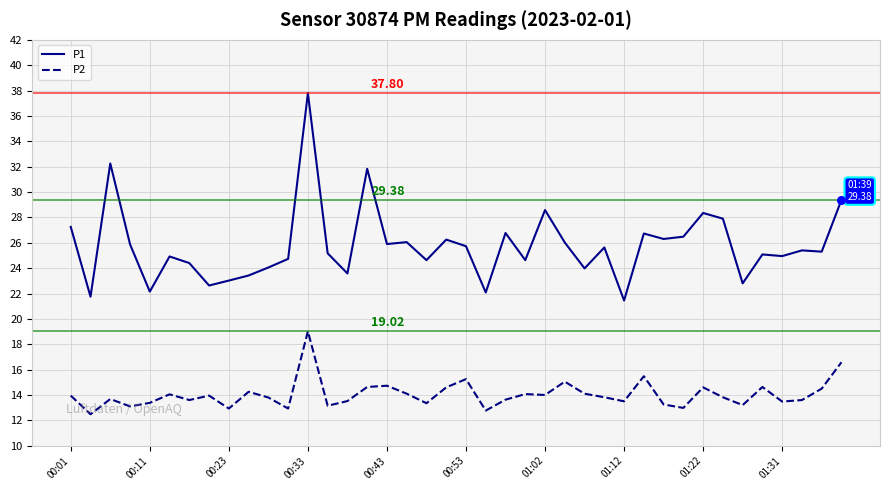

Which series has the largest total across all categories?

P1